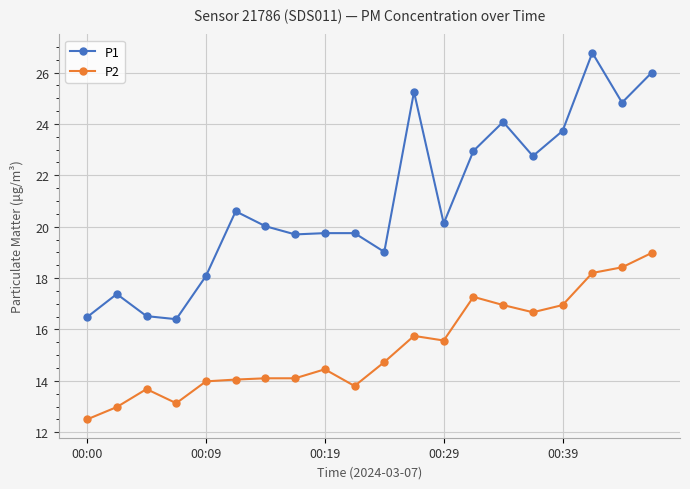

How many series are shown in this chart?

2